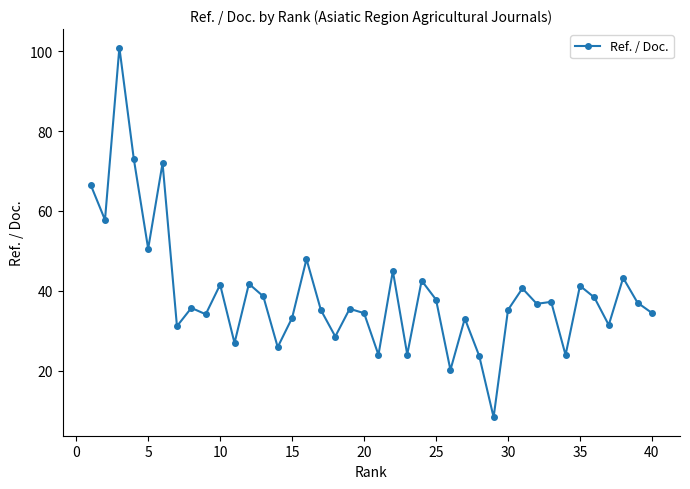

True or false: there are more than 2 points higher than both neighbors.

True